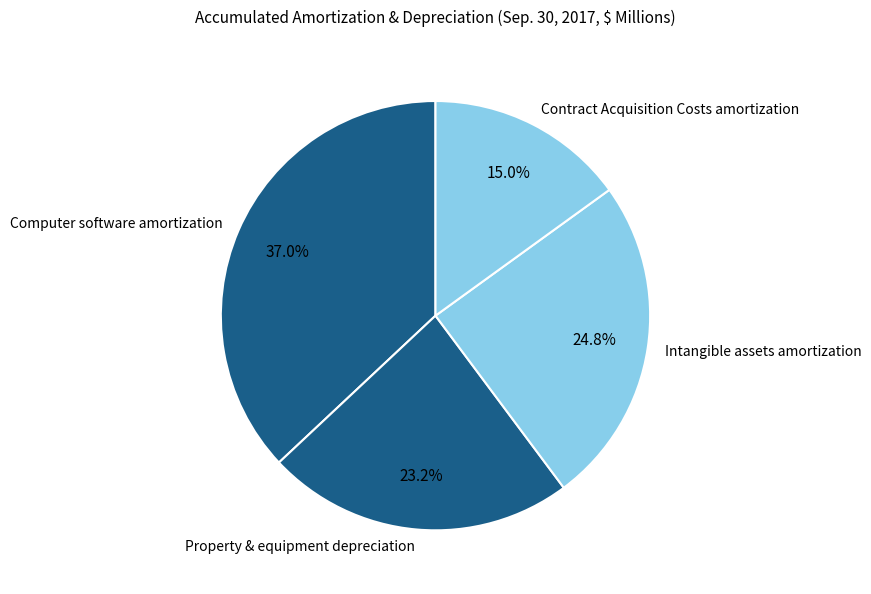

True or false: Intangible assets amortization accounts for 25% of the total.

True